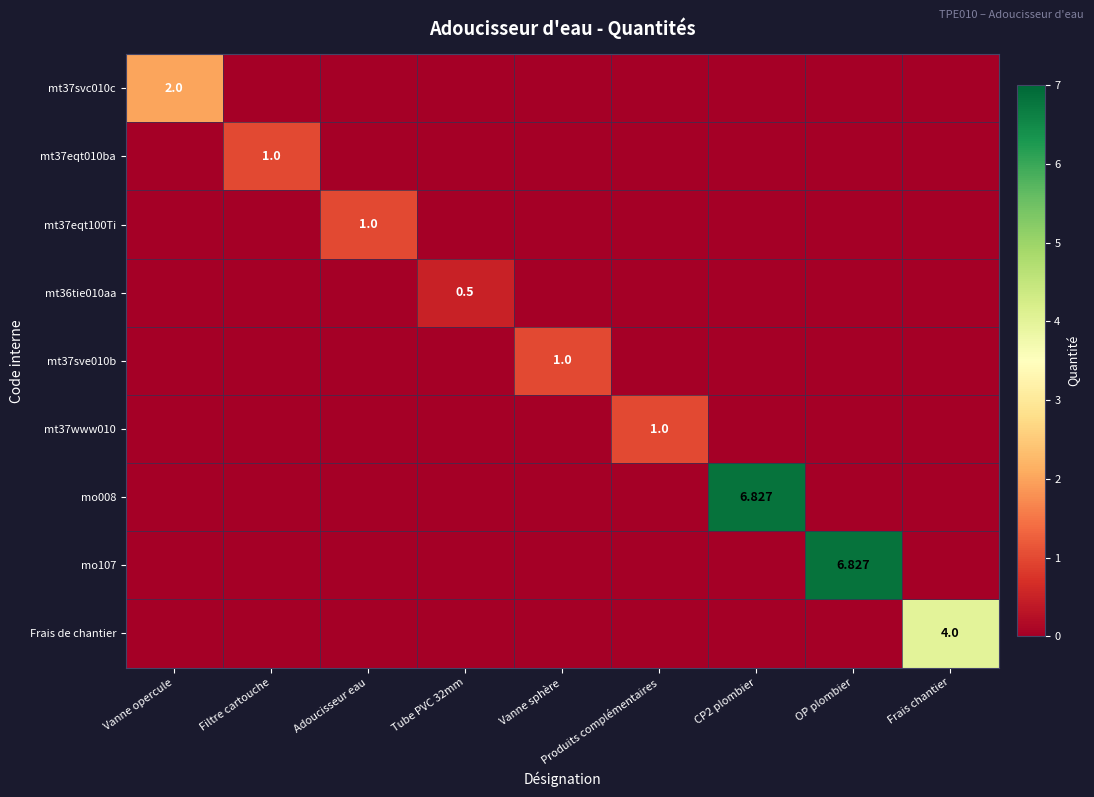

What is the maximum value for mt37sve010b?

1.0